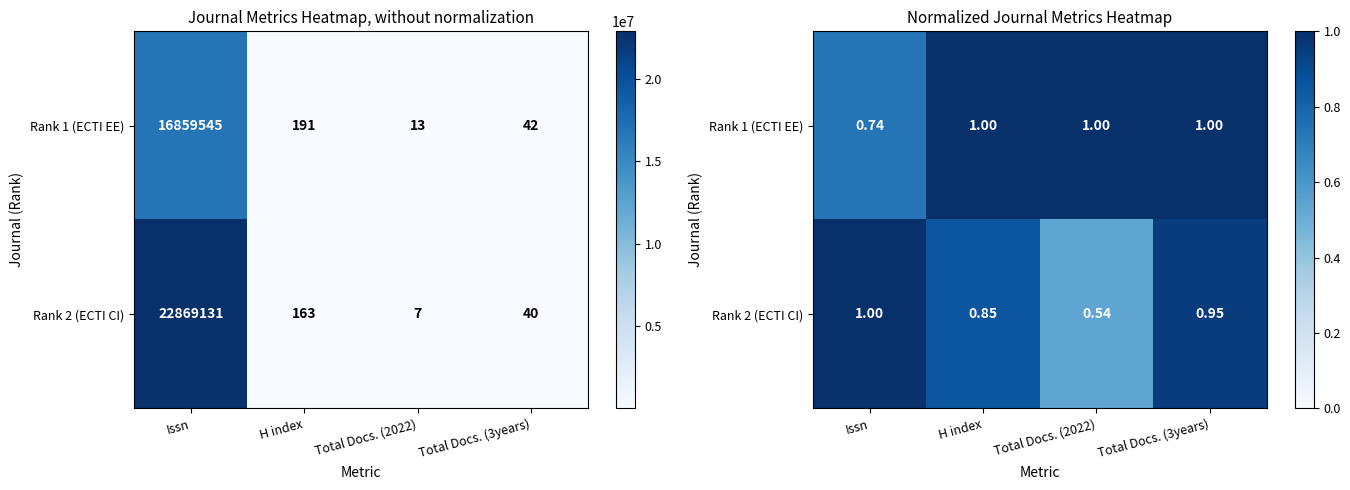

Is it true that Rank 1 (ECTI EE) equals 0.2 at H index?

False